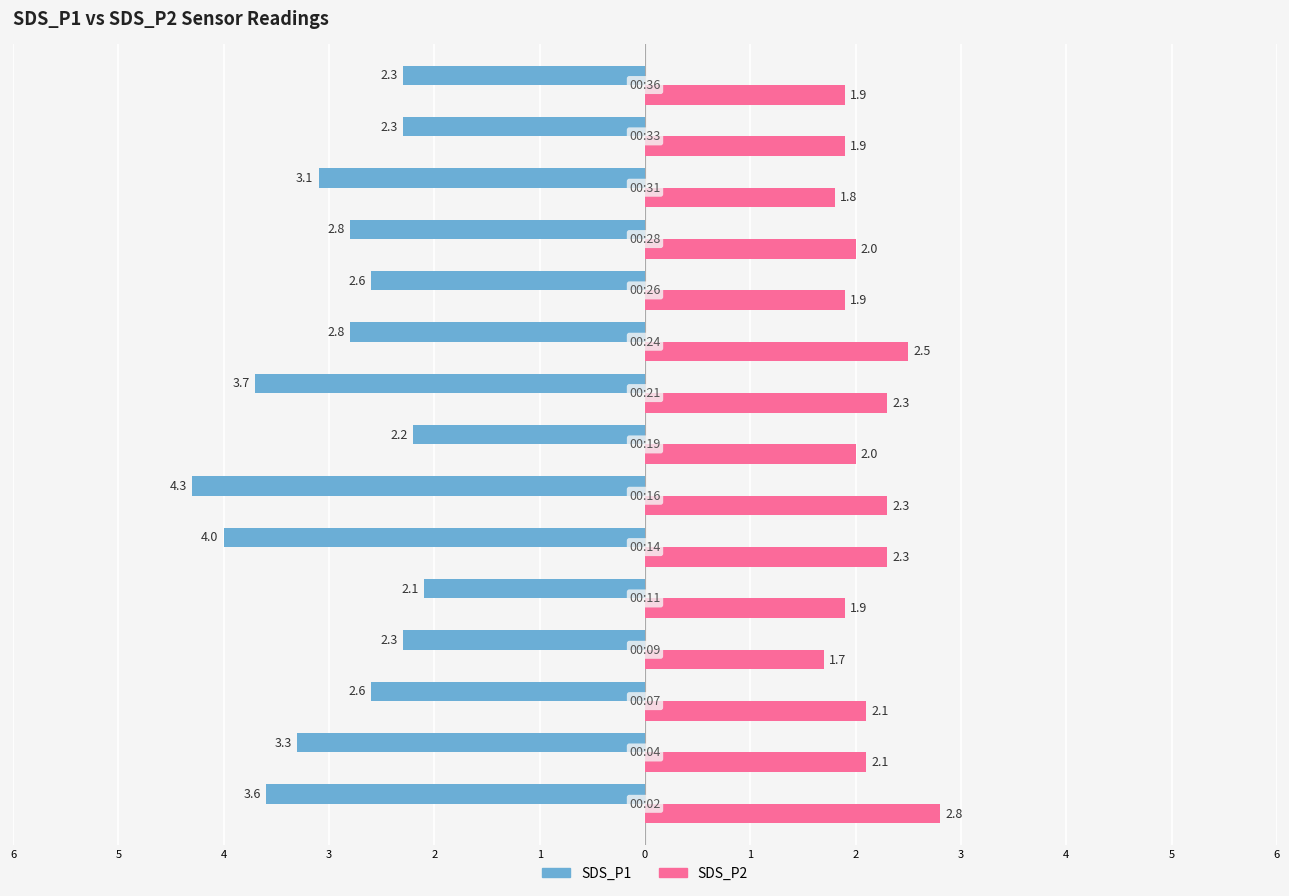

What are all the series names shown in the legend?

SDS_P1, SDS_P2